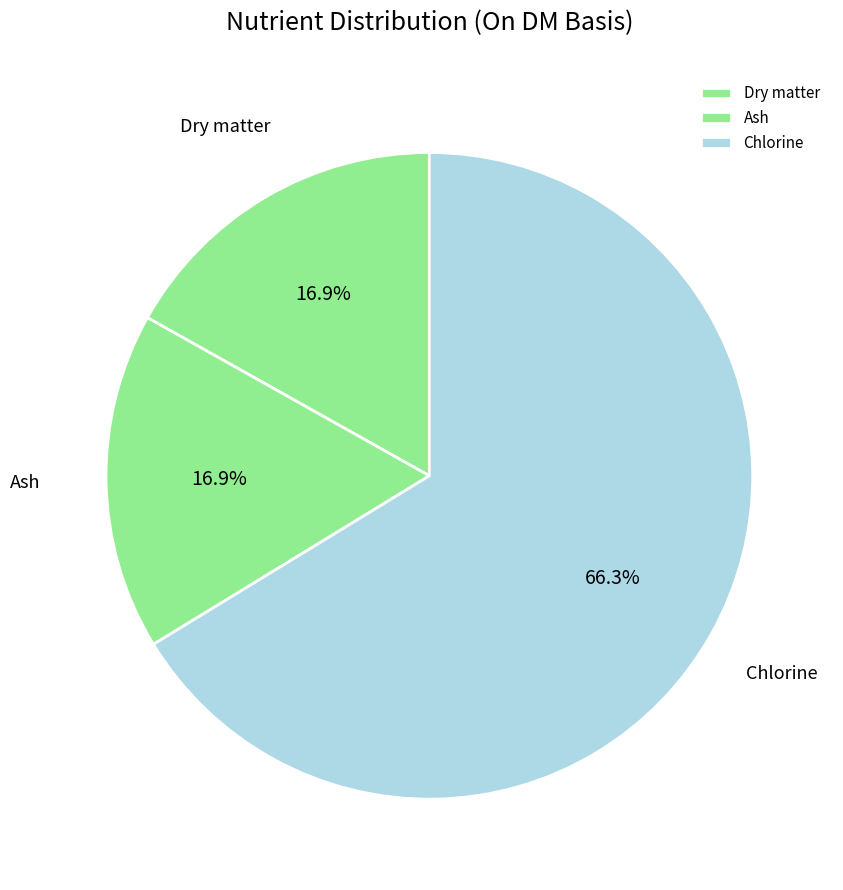

To the nearest percent, what is the average slice percentage?

33%